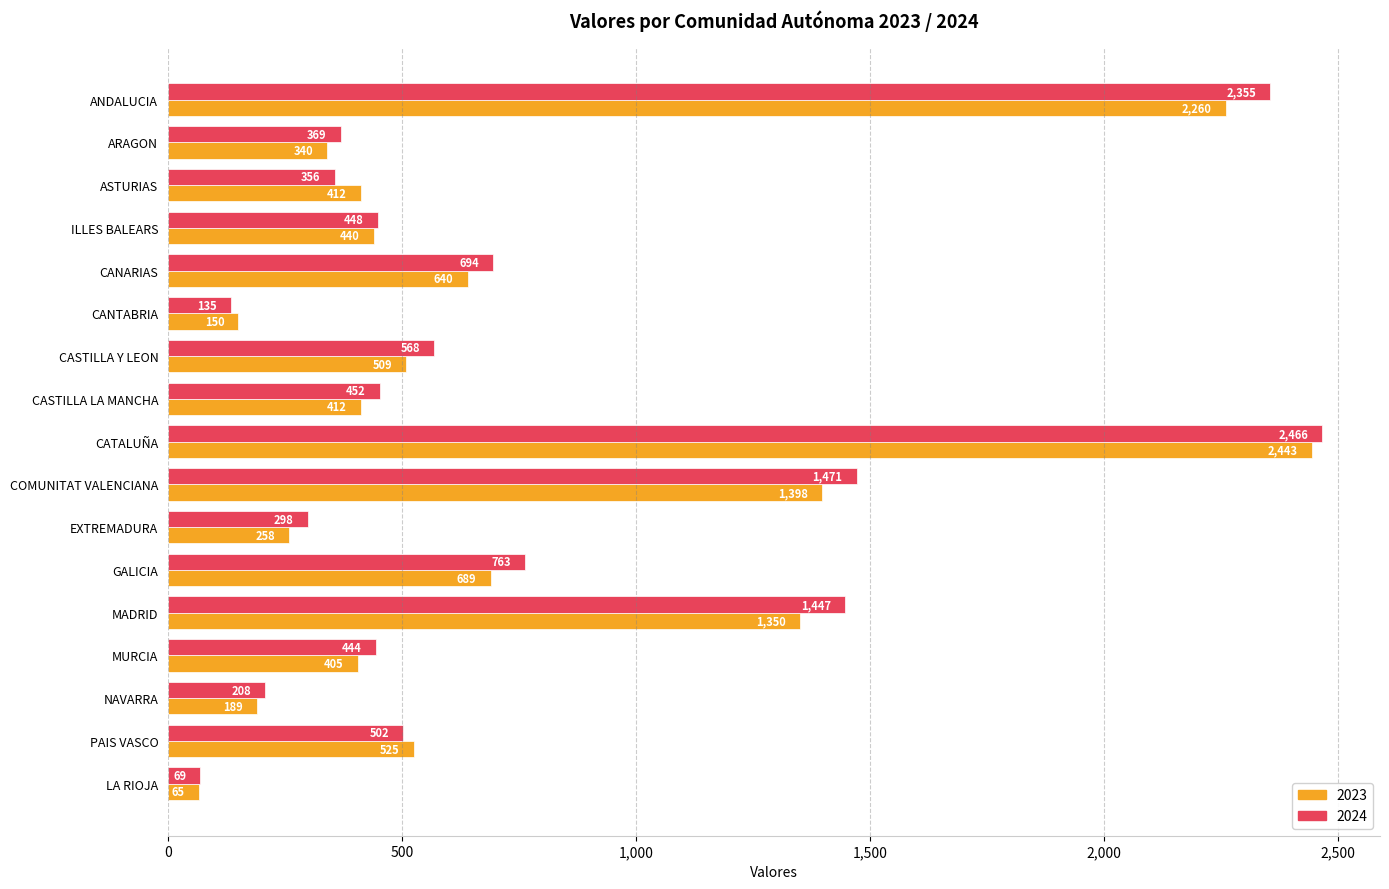

What is the total value across all series at ANDALUCIA?

4615